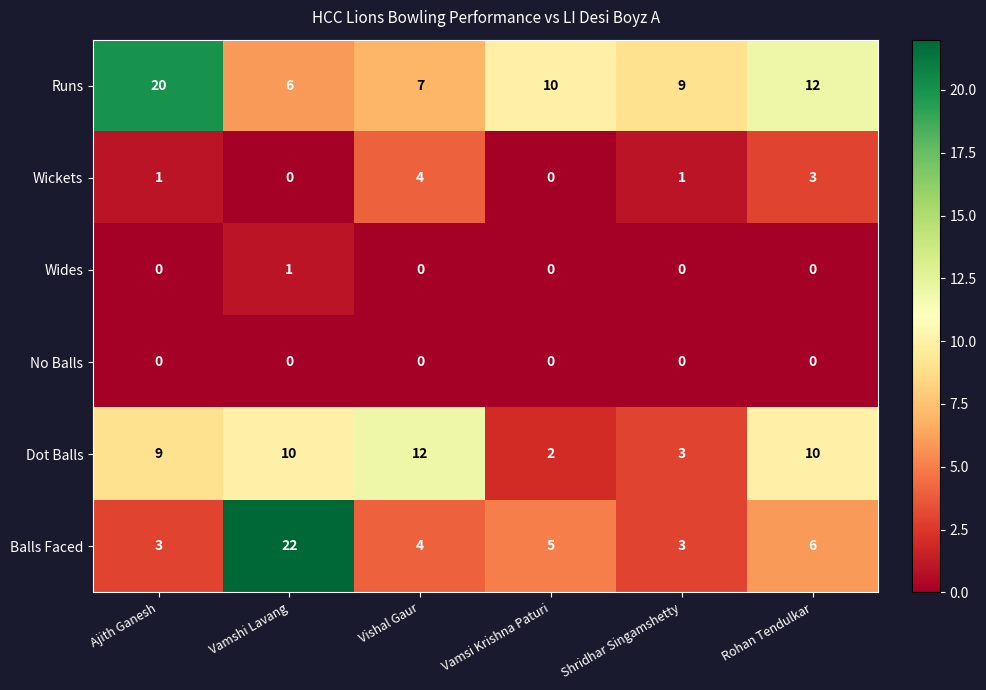

What is the difference between the maximum and minimum values in the Wickets series?

4